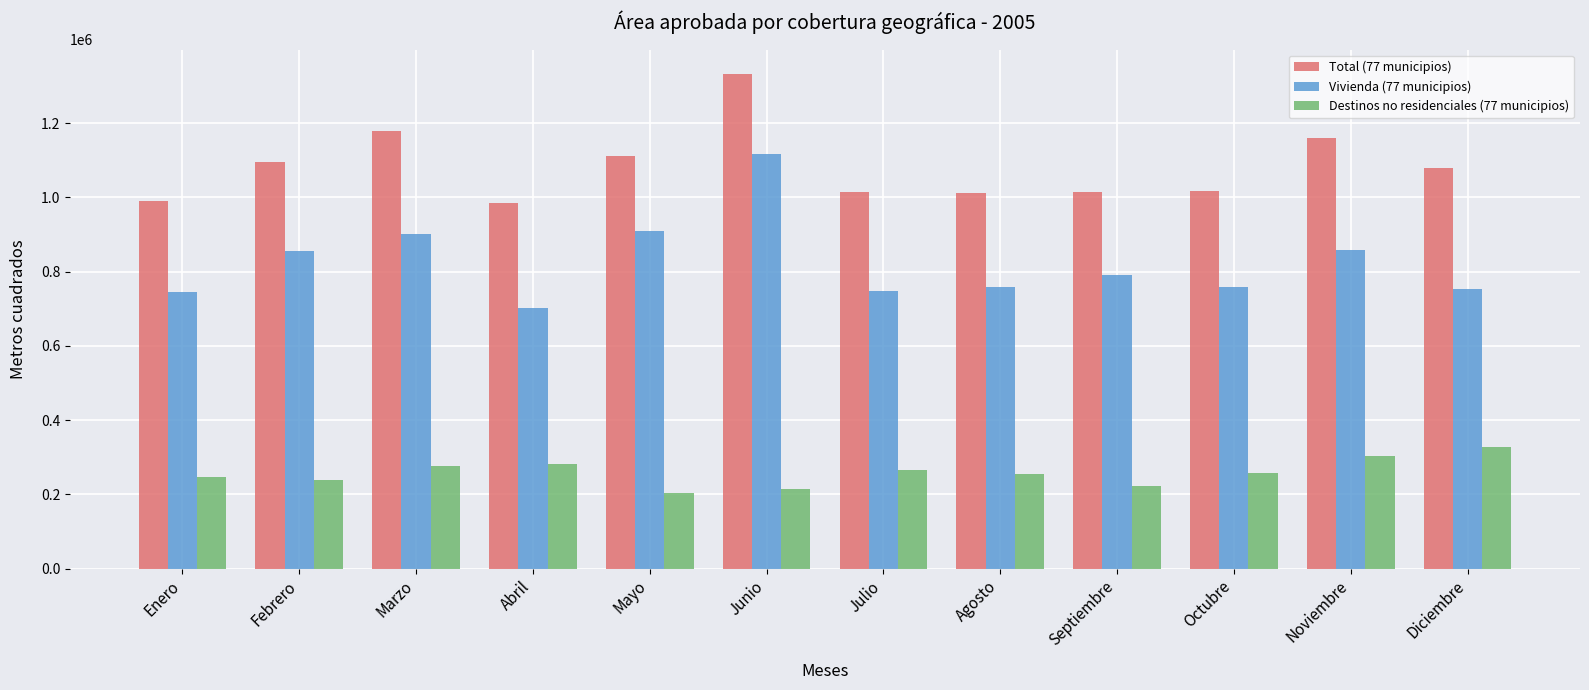

The value of Total (77 municipios) at Marzo is 1567286. True or false?

False